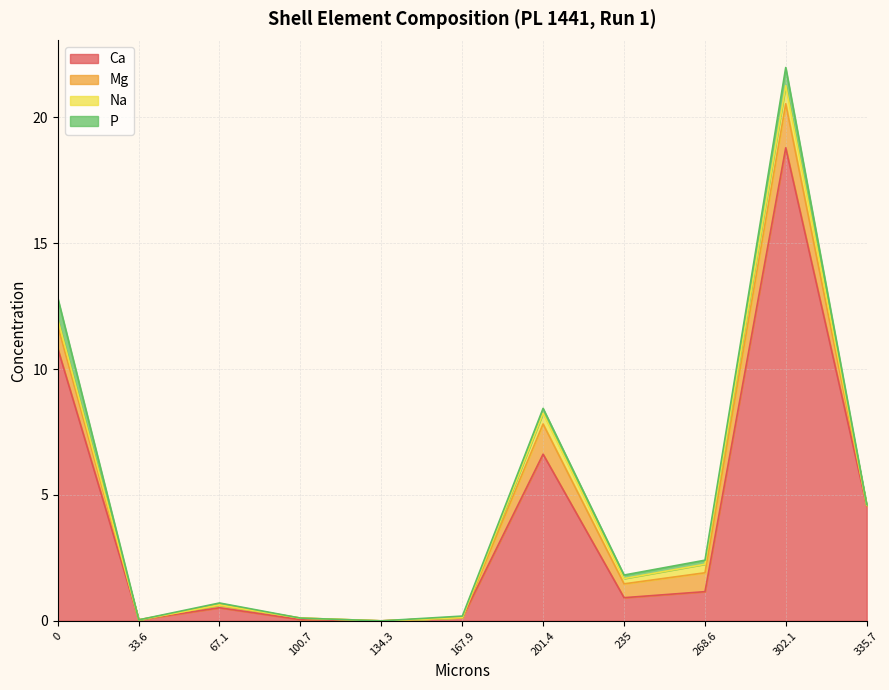

Read the Na value at 9.

0.3